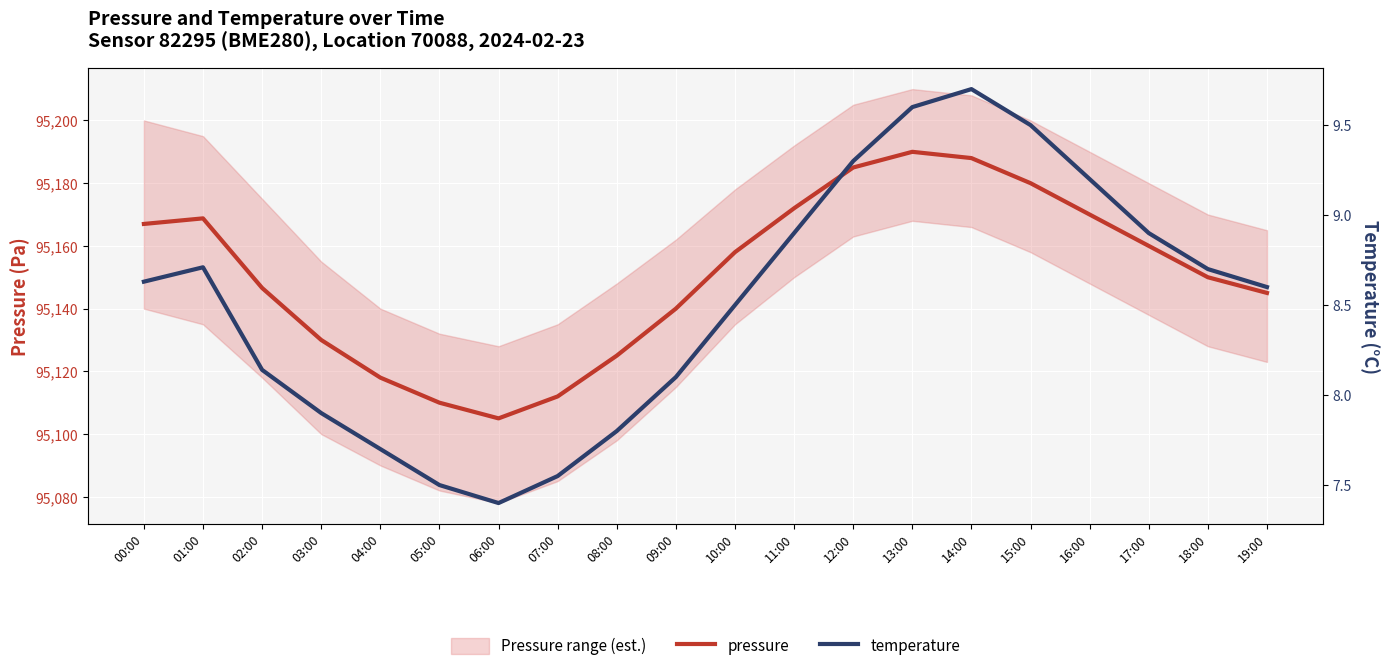

True or false: pressure has more than 0 interior local peaks.

True